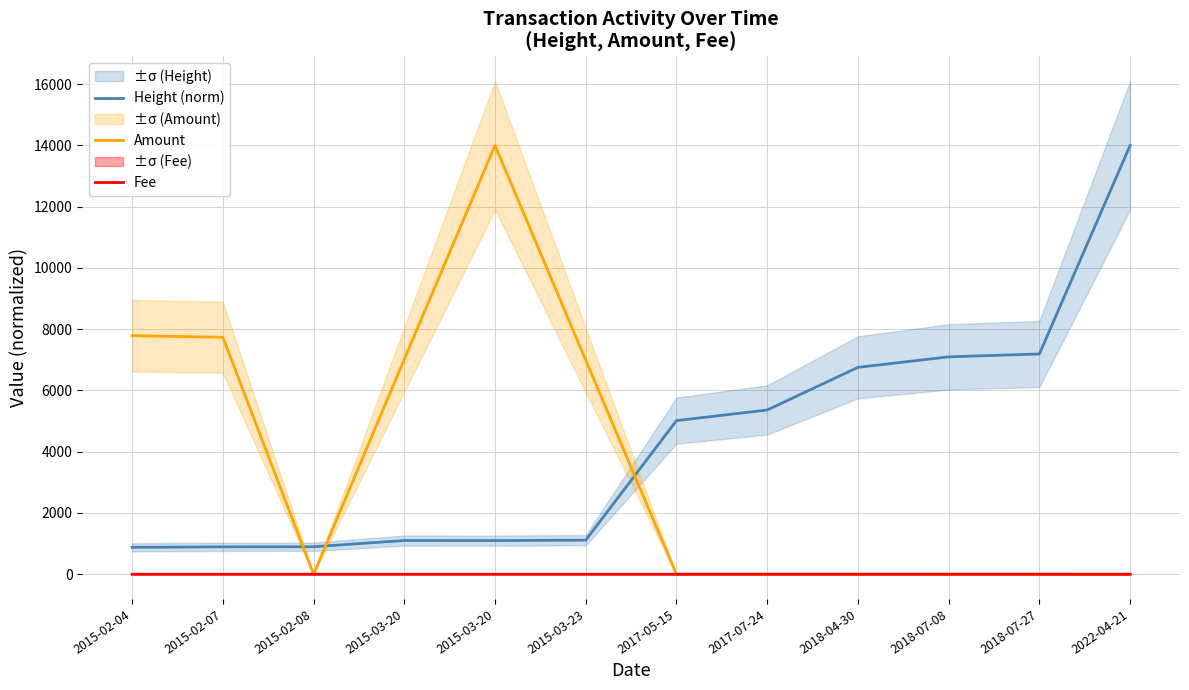

After their last crossing, which series has the higher values: Amount or Height (norm)?

Height (norm)